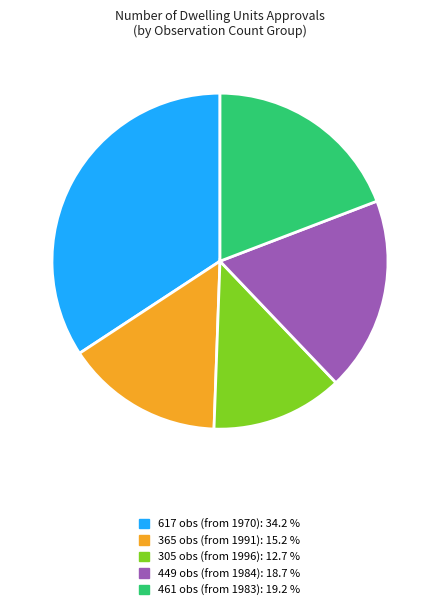

How many segments does this pie chart have?

5